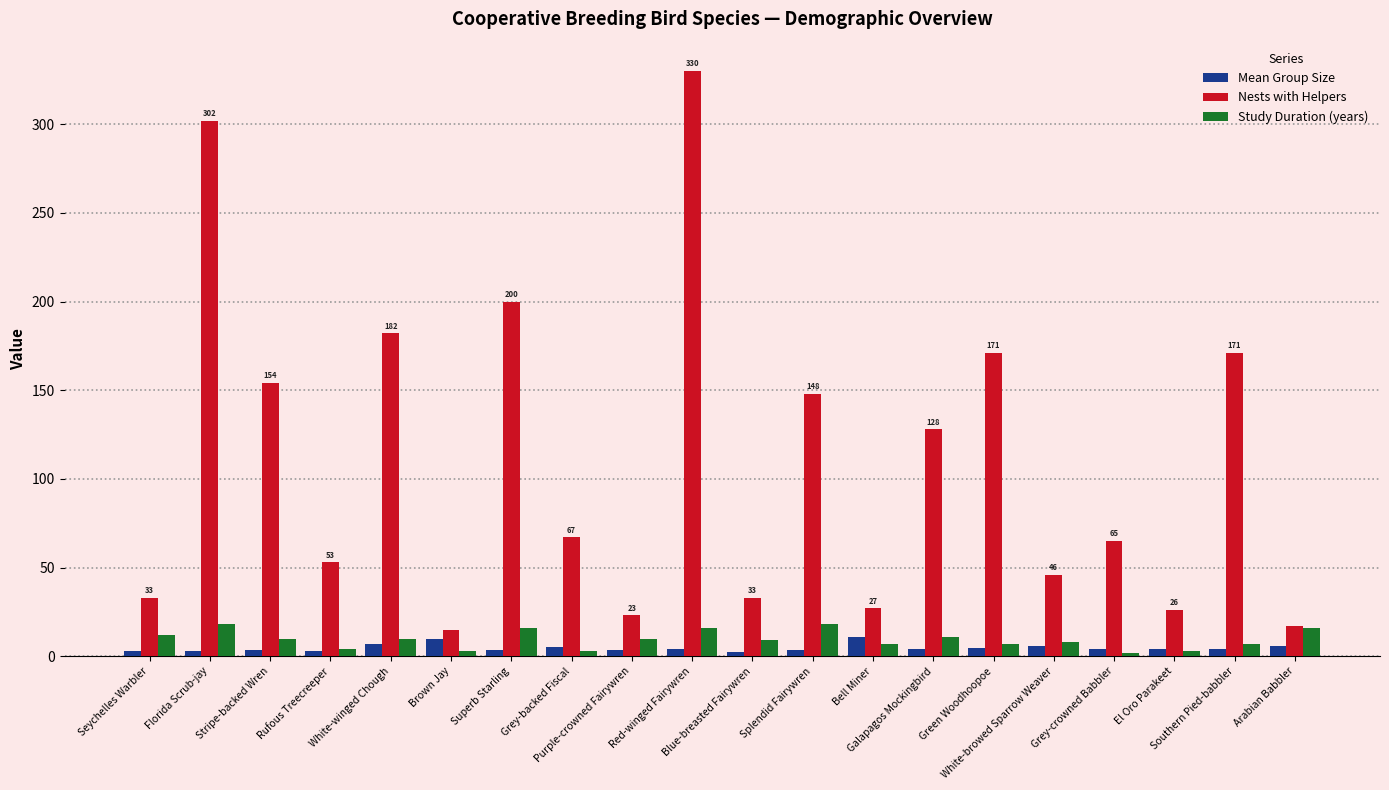

How many values in the Nests with Helpers series are below 67?

10